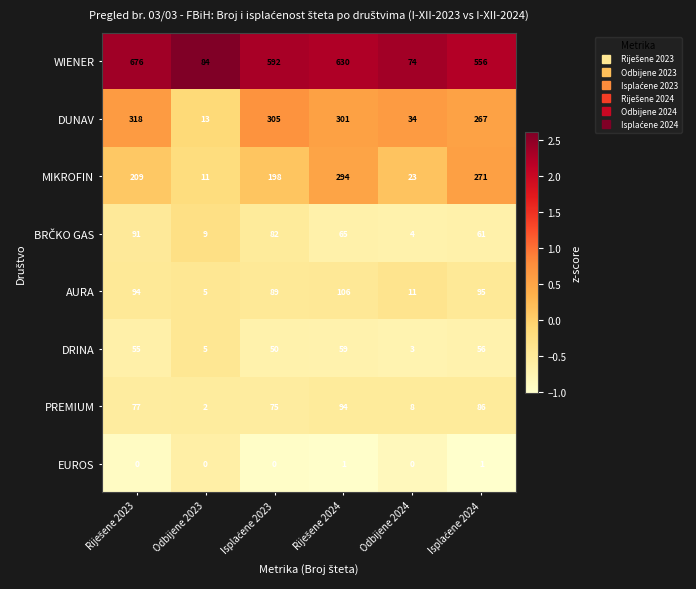

What is the minimum value shown in the chart?

0